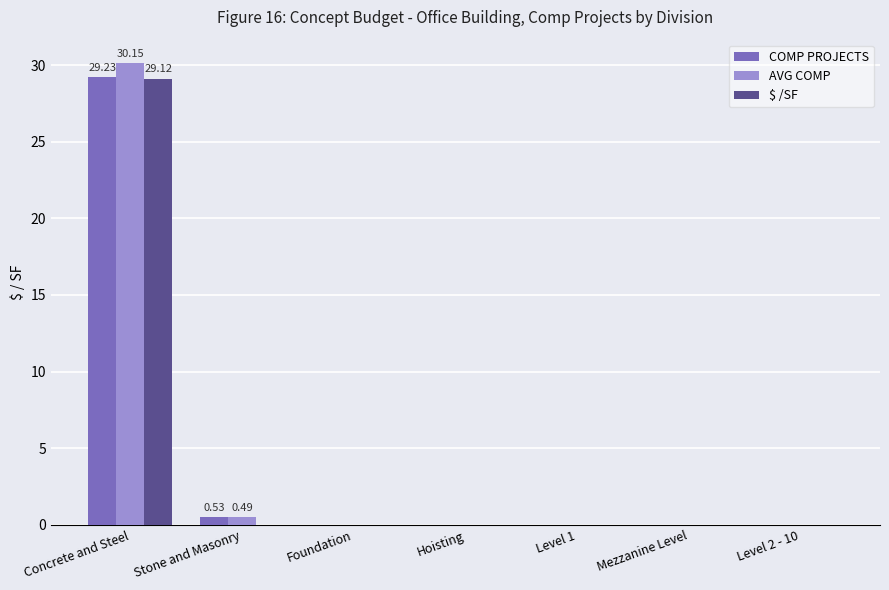

What is the average value of the COMP PROJECTS series?

4.3